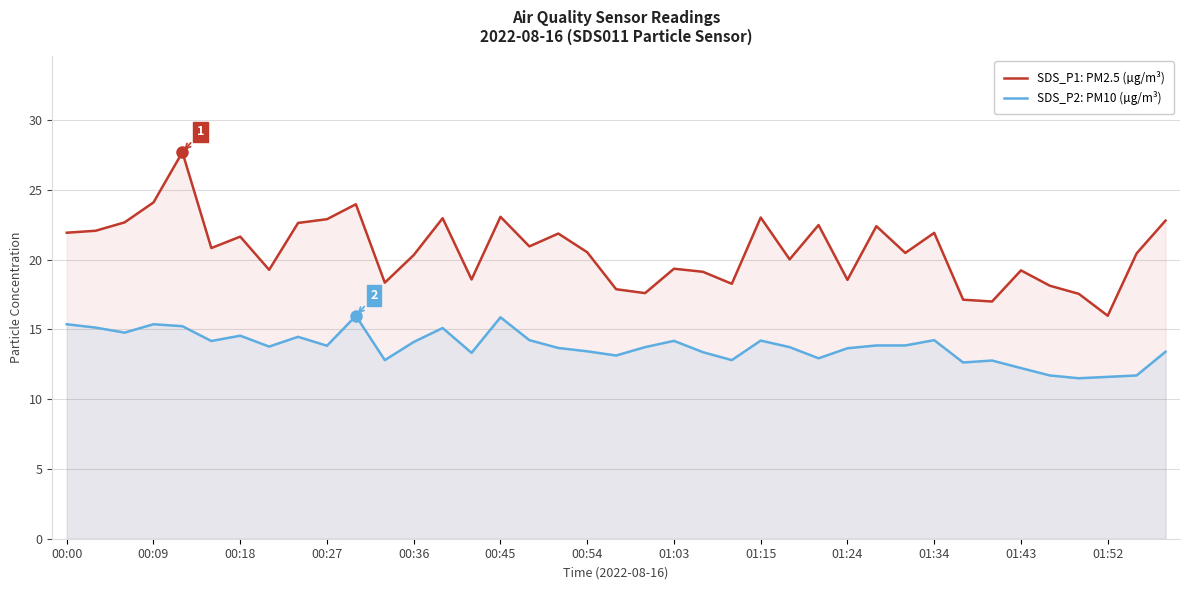

Does the chart have visible grid lines?

Yes